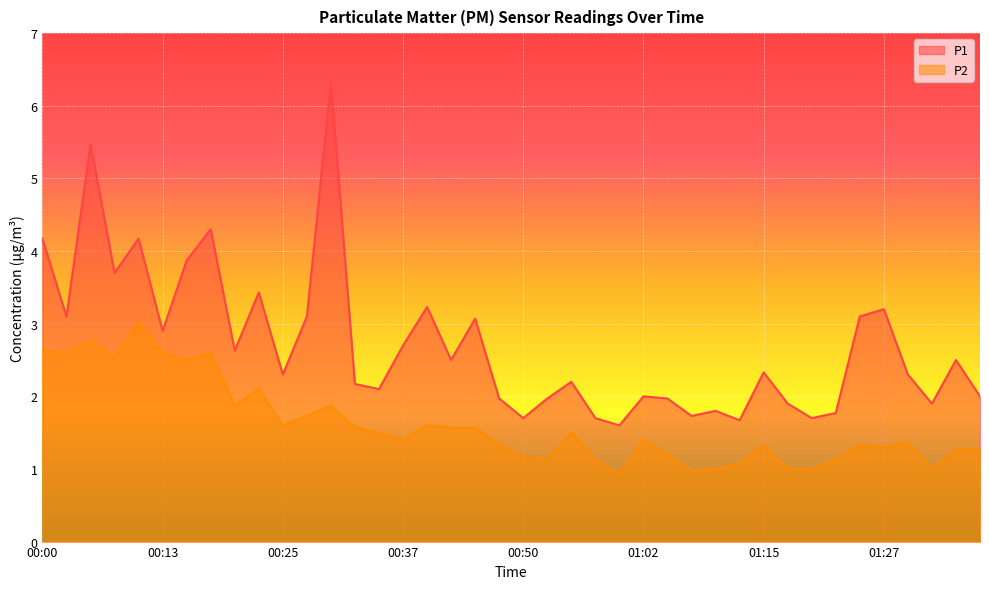

Which category has the highest value in the P1 series?

00:30